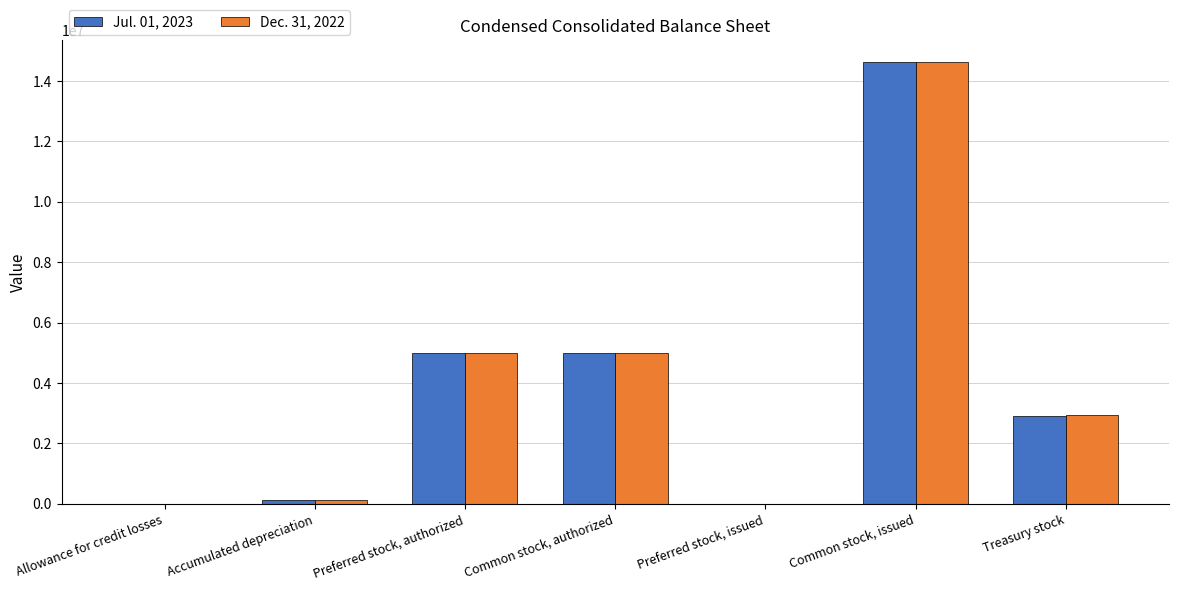

At which category is the sum across all series the highest?

Common stock, issued